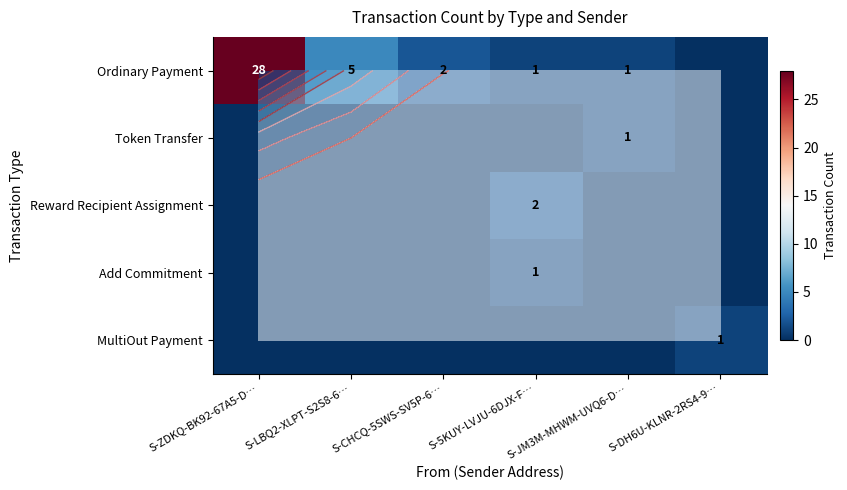

Which series has the widest spread of values?

Ordinary Payment